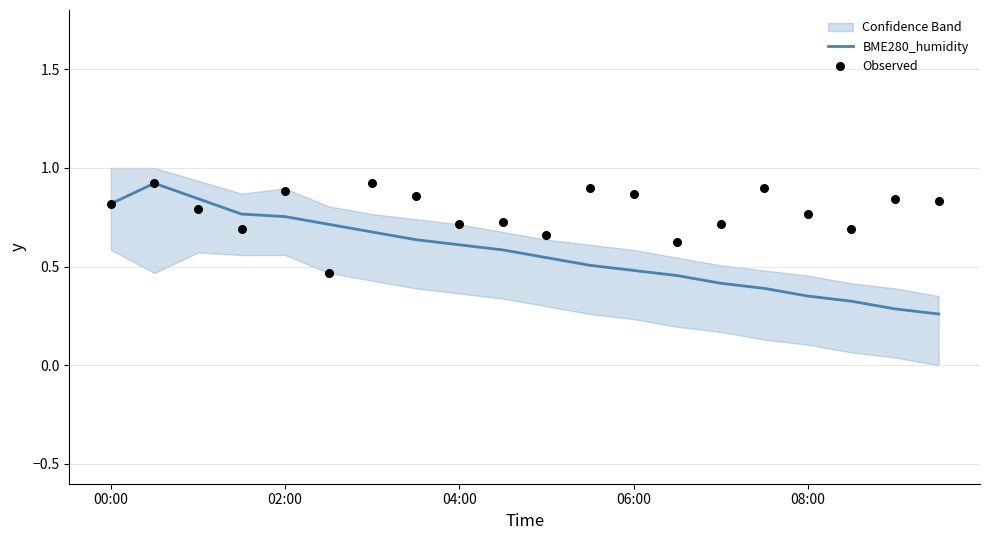

At how many categories does at least one series exceed 0?

20